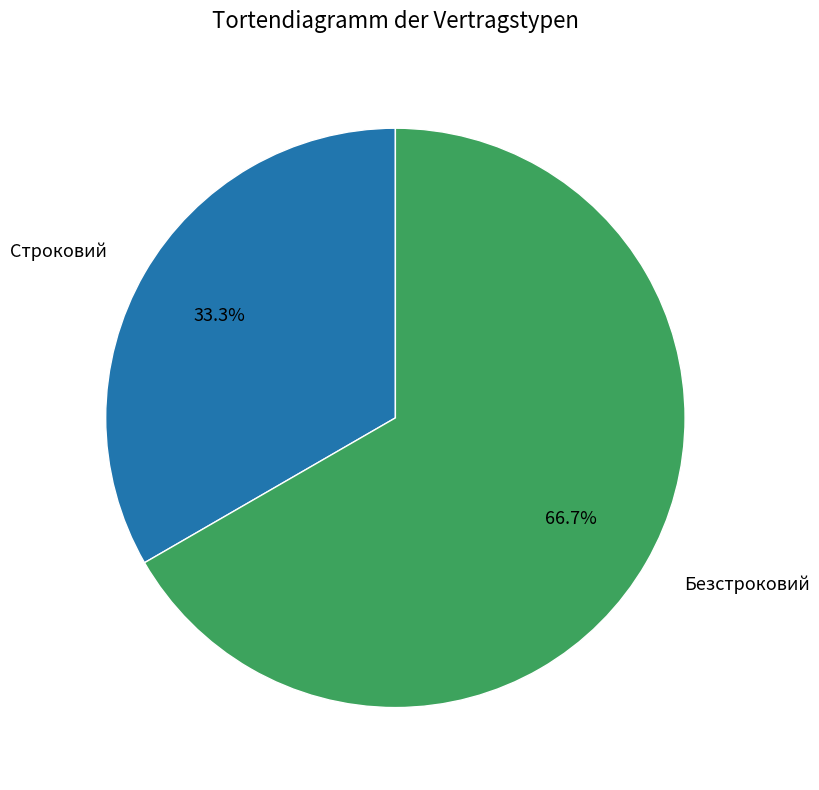

Rank the categories by value from highest to lowest.

Безстроковий, Строковий